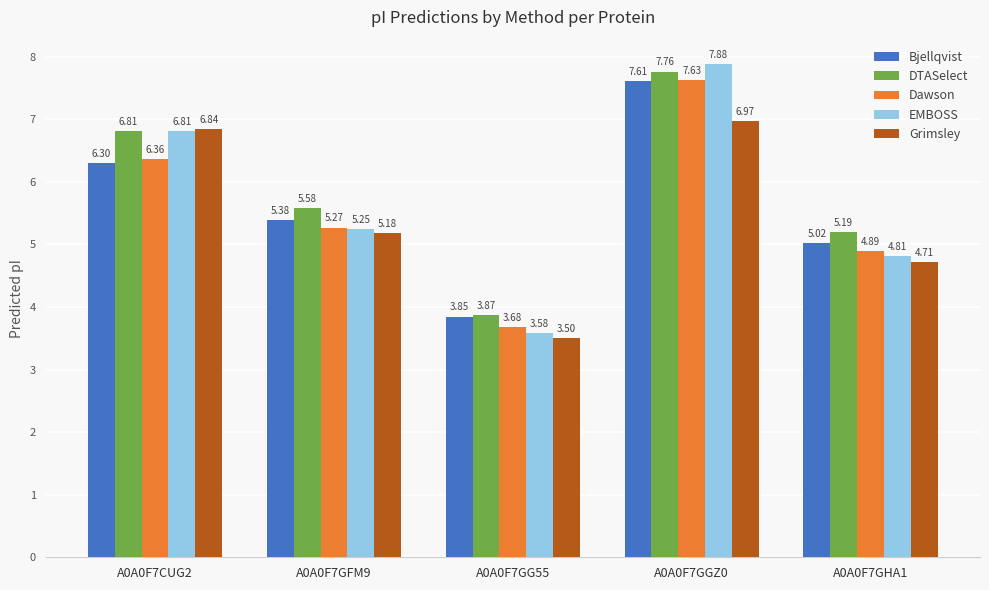

The value of Dawson at A0A0F7GGZ0 is 2.3. True or false?

False